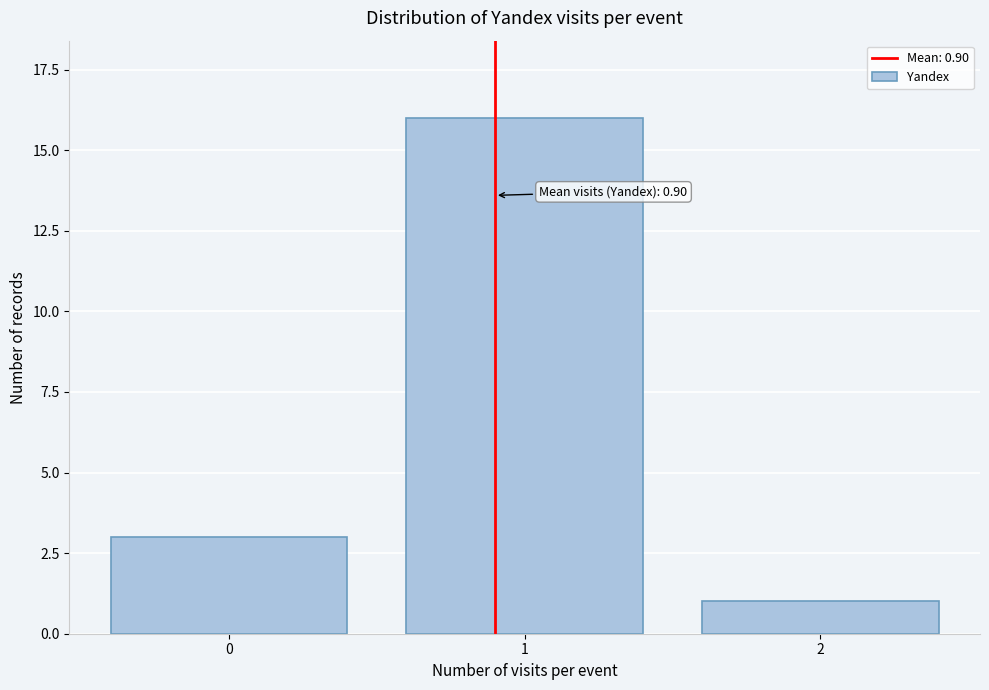

Reading left to right, list all the values displayed in this chart.

0=3	1=16	2=1